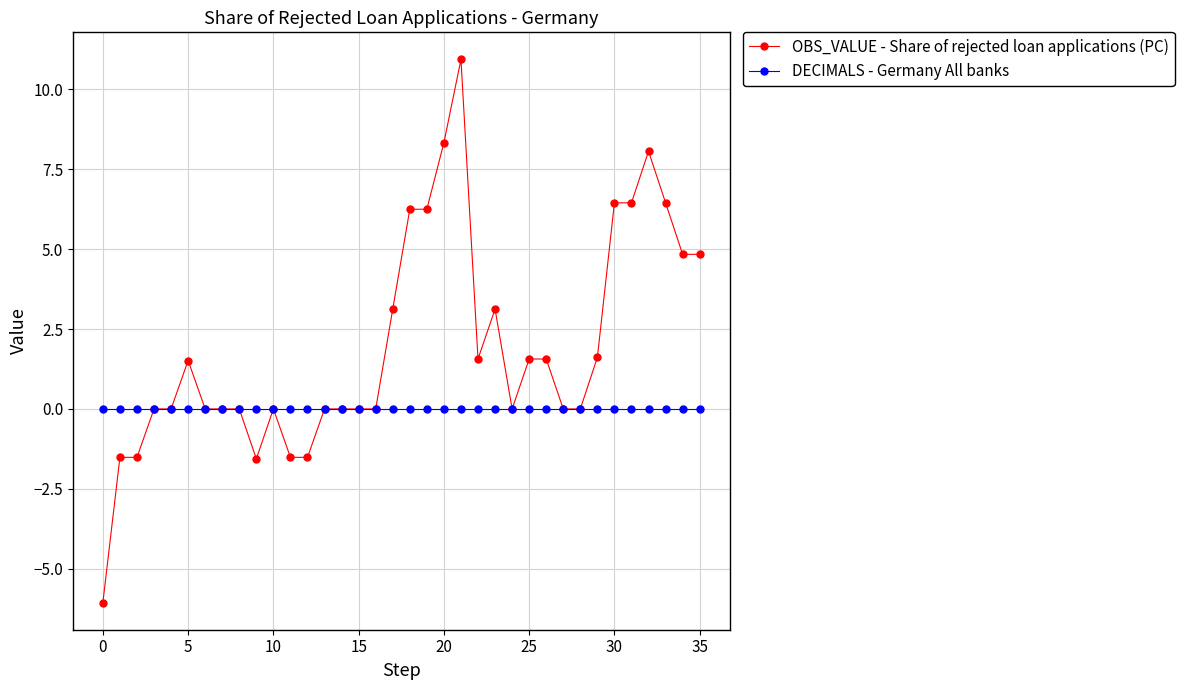

What is the value of the OBS_VALUE - Share of rejected loan applications (PC) point at the 35th from the left?

4.8